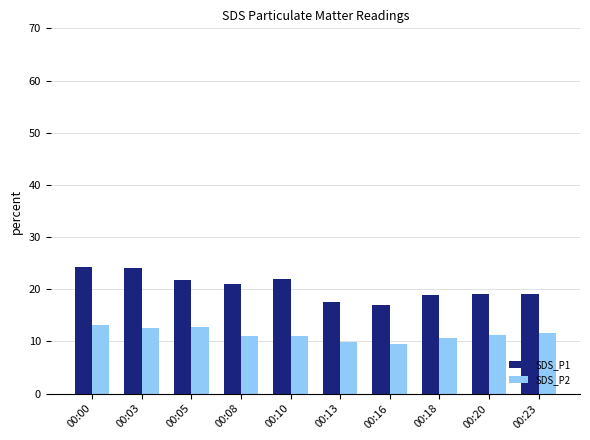

The SDS_P1 series shows 21.8 at 00:05. True or false?

True